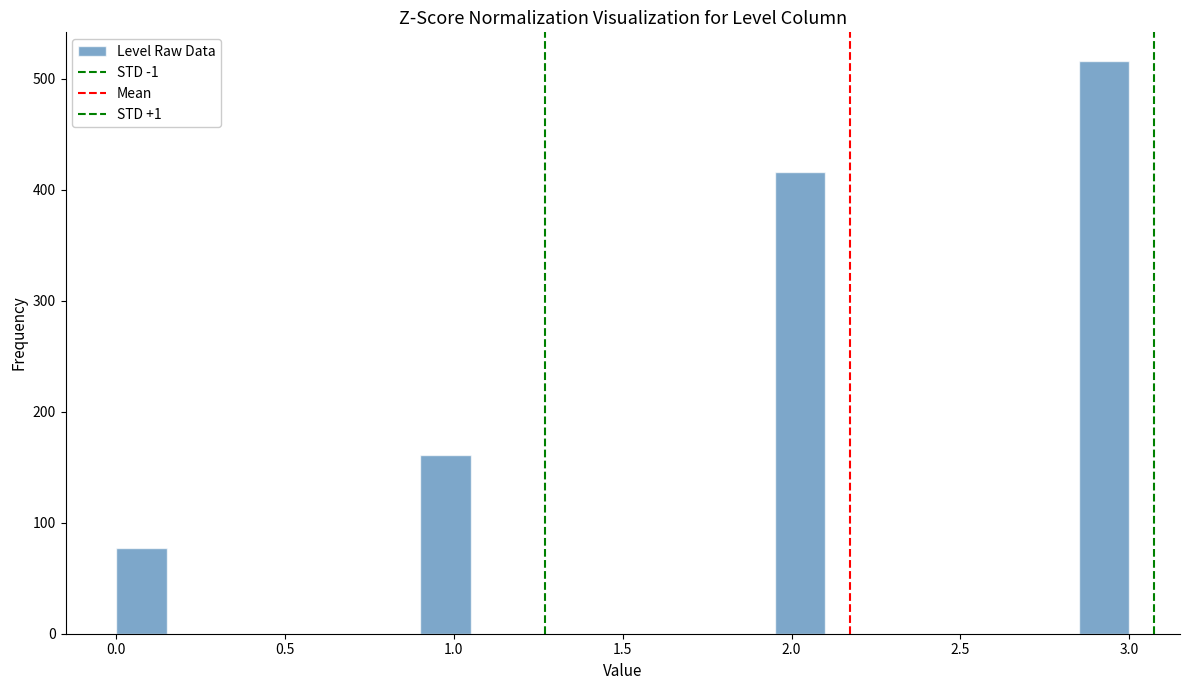

Around what value on the x-axis is the tallest bar? Give the approximate position of its centre, as read against the axis.

2.95